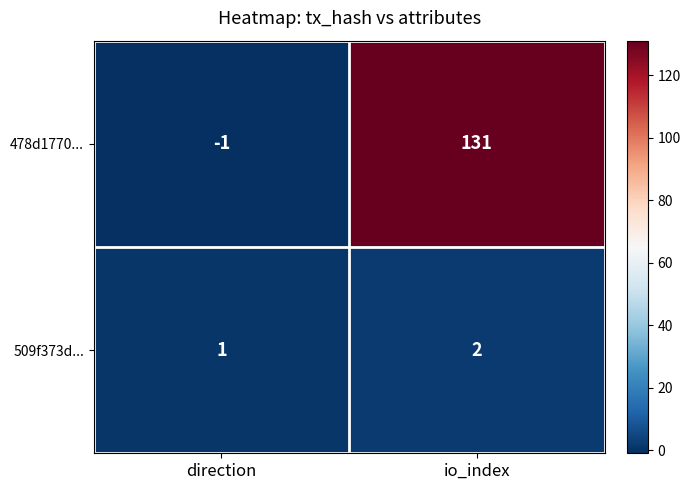

What is the difference between the highest and lowest values at io_index?

129